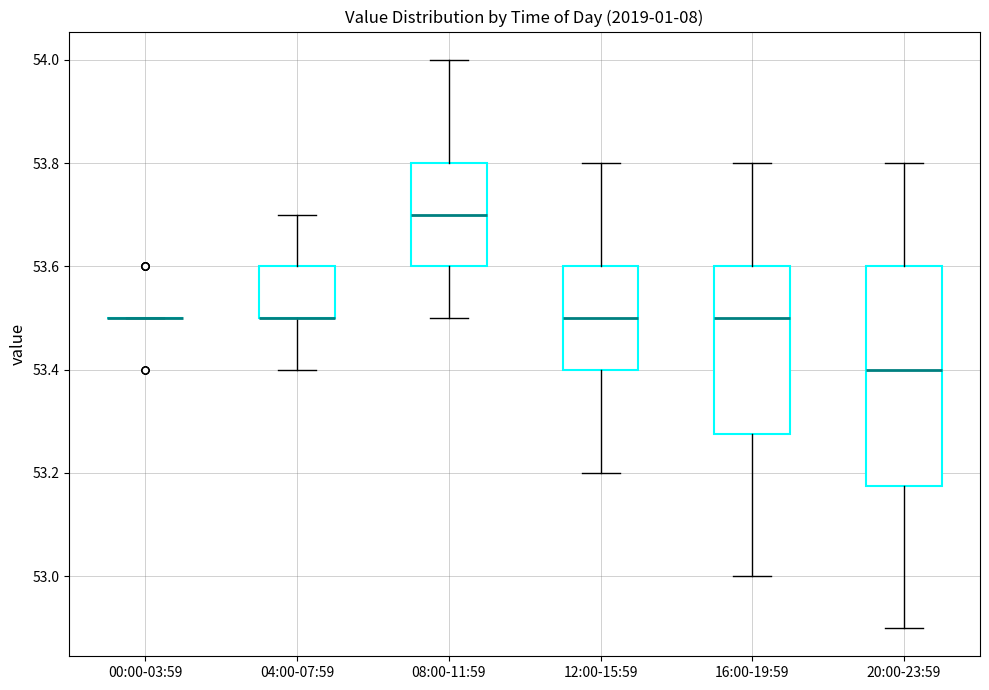

Reading left to right, transcribe this box plot: for each box, give where its median line is, the range the box spans, and where its two whiskers end, as read against the y-axis. The values are not printed on the chart, so give them approximately, as read against the axis.

00:00-03:59: box collapsed to a line at 53.50, whiskers 53.50 to 53.50
04:00-07:59: median 53.50 (drawn on the box's lower edge), box 53.50 to 53.60, whiskers 53.40 to 53.70
08:00-11:59: median 53.70, box 53.60 to 53.80, whiskers 53.50 to 54.00
12:00-15:59: median 53.50, box 53.40 to 53.60, whiskers 53.20 to 53.80
16:00-19:59: median 53.50, box 53.28 to 53.60, whiskers 53.00 to 53.80
20:00-23:59: median 53.40, box 53.18 to 53.60, whiskers 52.90 to 53.80